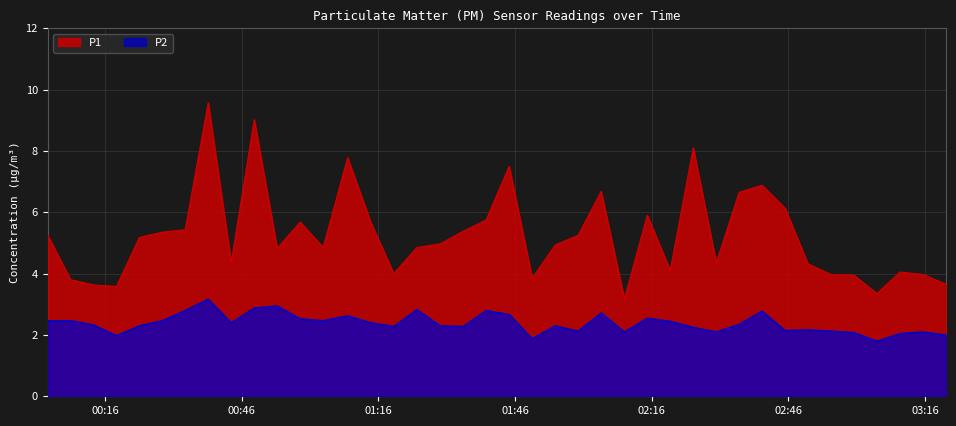

Which series has the largest total across all categories?

P1